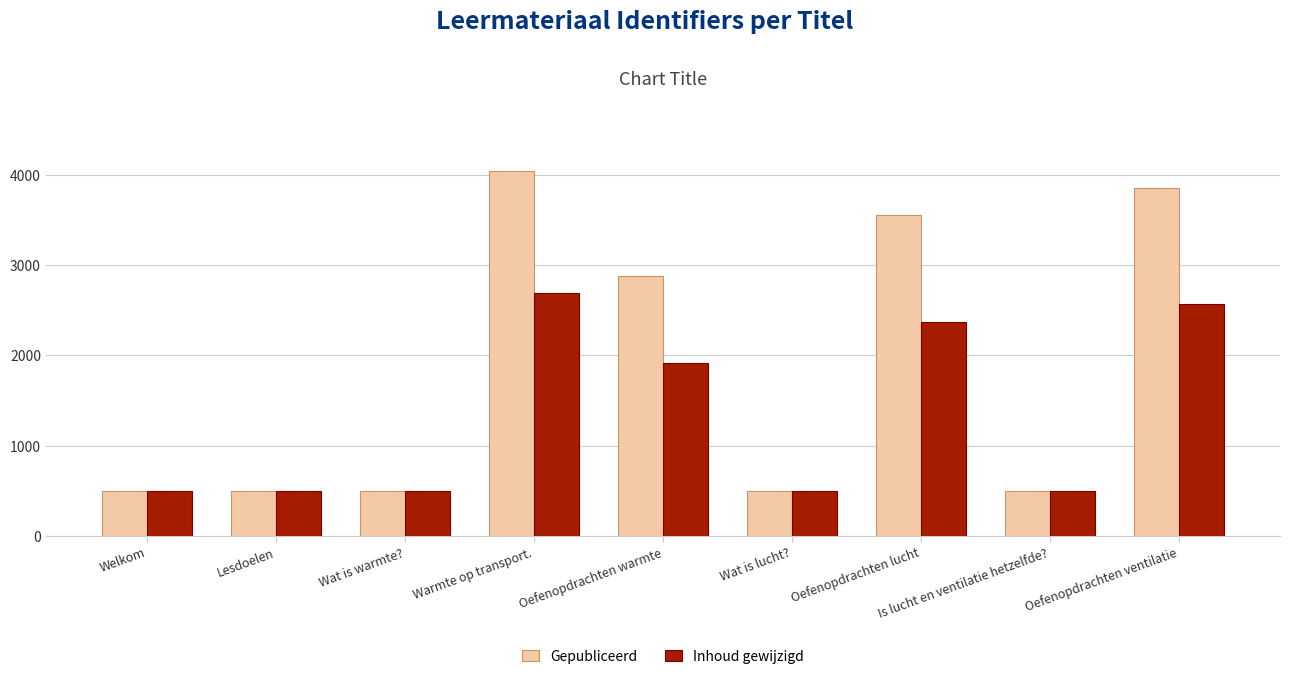

What is the average value of the Inhoud gewijzigd series?

1338.1